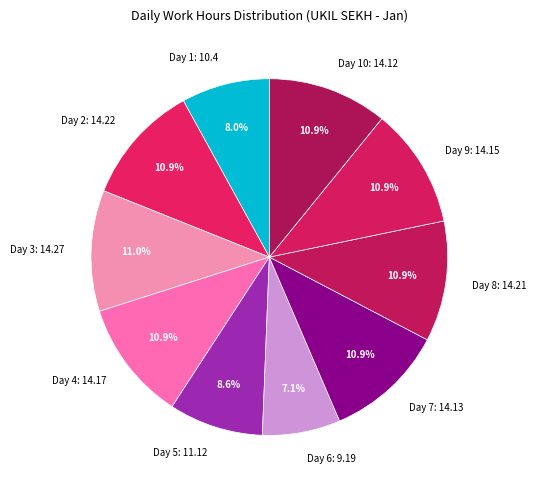

Count the number of slices in the pie.

10